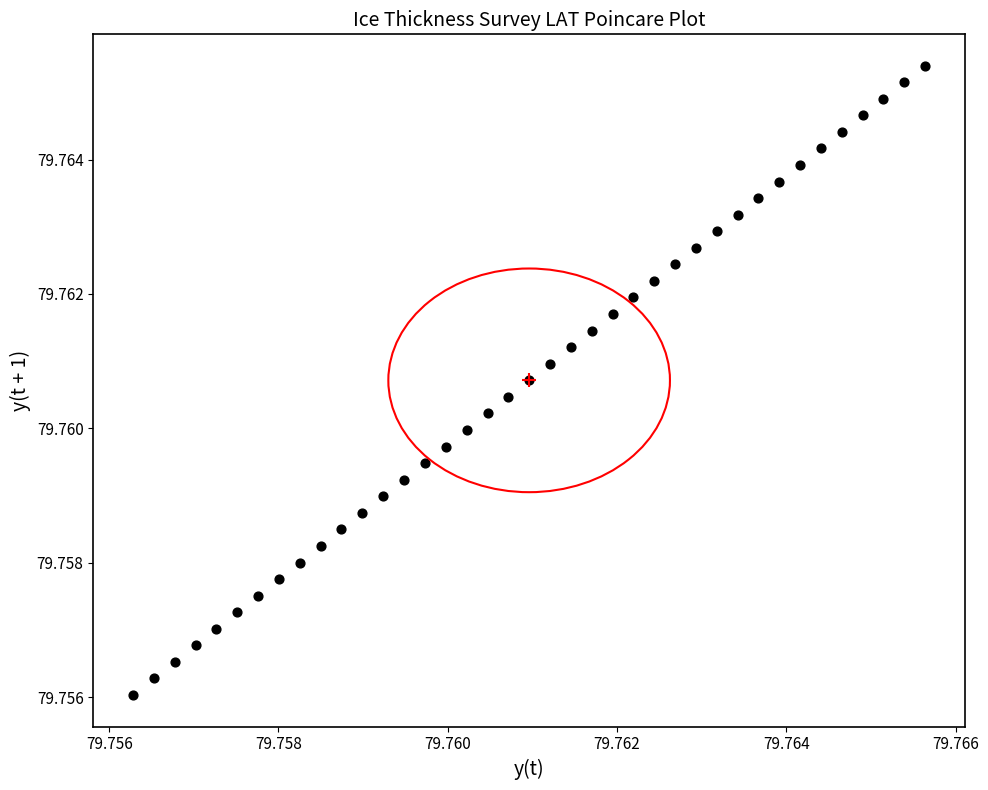

How many points are shown in the scatter plot?

39